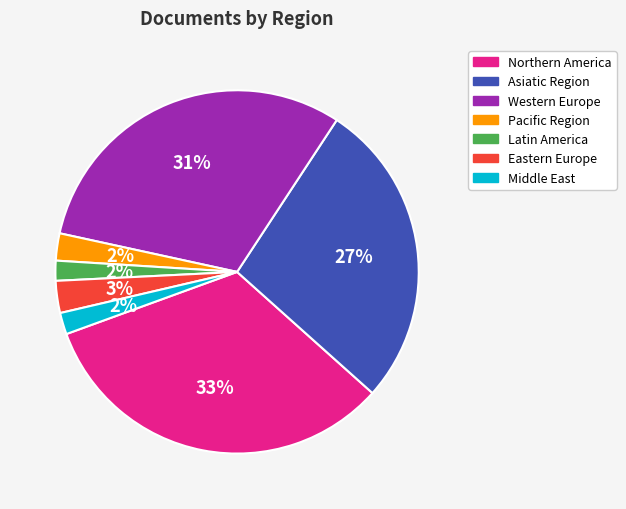

Which has a higher value, Western Europe or Eastern Europe?

Western Europe